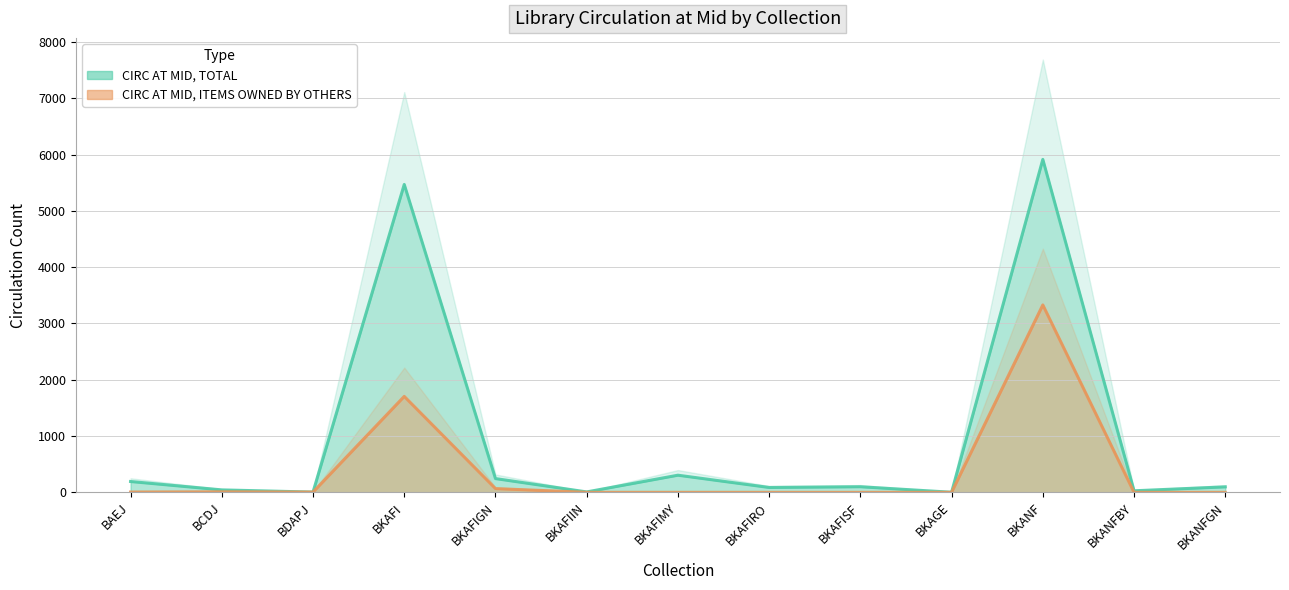

The value of CIRC AT MID, ITEMS OWNED BY OTHERS at BKAFI is 1704. True or false?

True